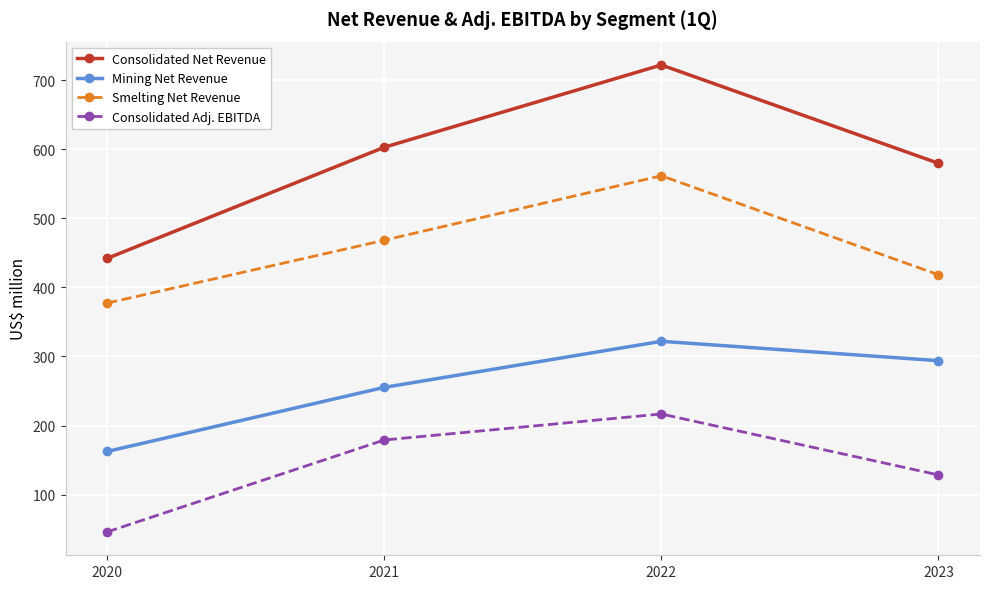

Rank the categories by Smelting Net Revenue value from lowest to highest.

2020, 2023, 2021, 2022